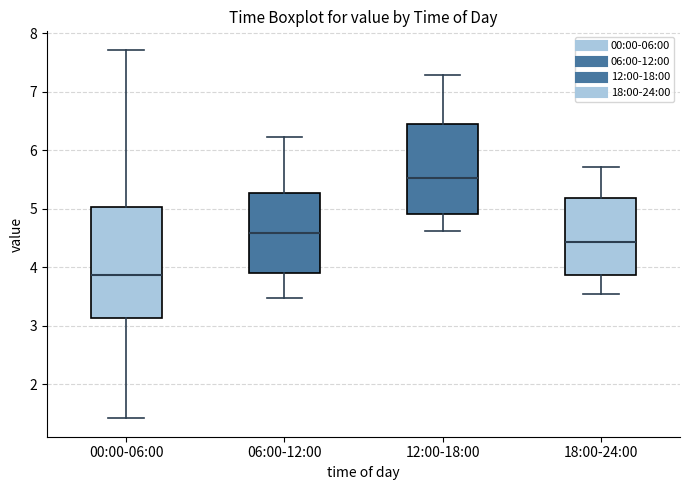

Reading left to right, transcribe this box plot: for each box, give where its median line is, the range the box spans, and where its two whiskers end, as read against the y-axis. The values are not printed on the chart, so give them approximately, as read against the axis.

00:00-06:00: median 3.9, box 3.1 to 5.0, whiskers 1.4 to 7.7
06:00-12:00: median 4.6, box 3.9 to 5.3, whiskers 3.5 to 6.2
12:00-18:00: median 5.5, box 4.9 to 6.4, whiskers 4.6 to 7.3
18:00-24:00: median 4.4, box 3.9 to 5.2, whiskers 3.6 to 5.7